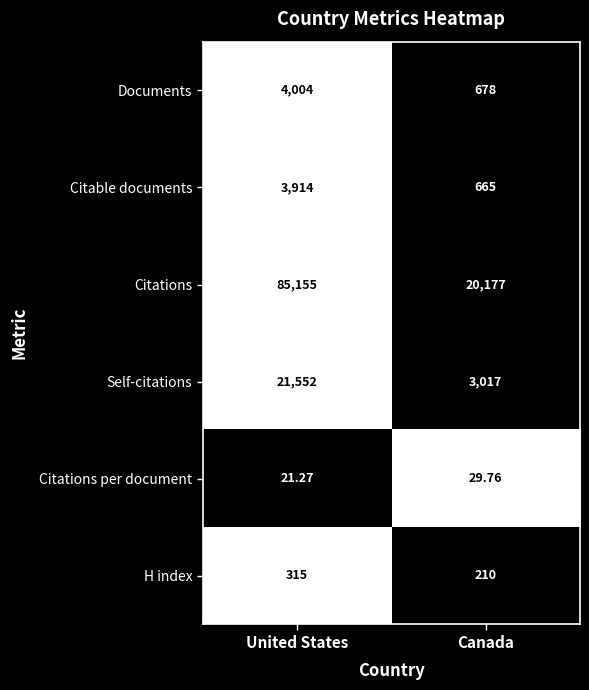

At which category is the sum across all series the highest?

United States